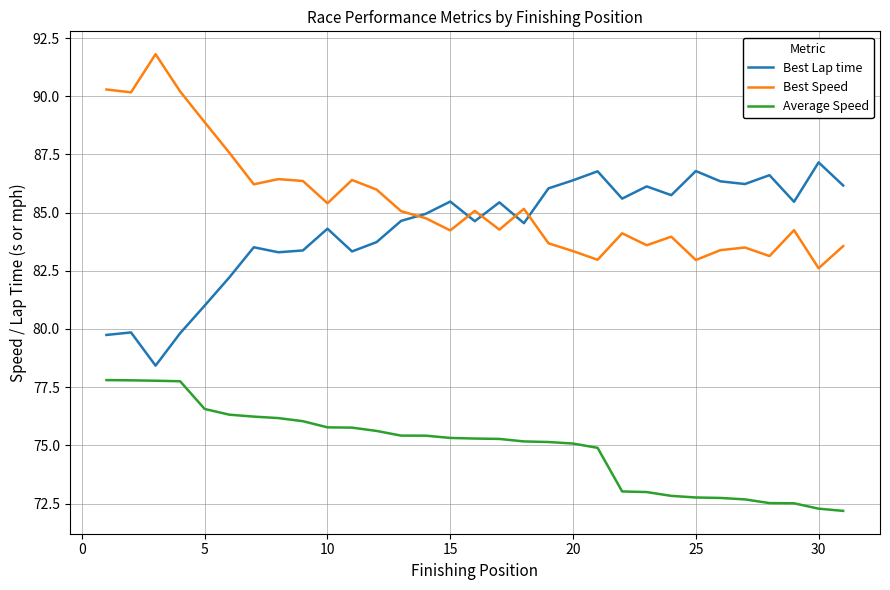

Which series has the largest total across all categories?

Best Speed